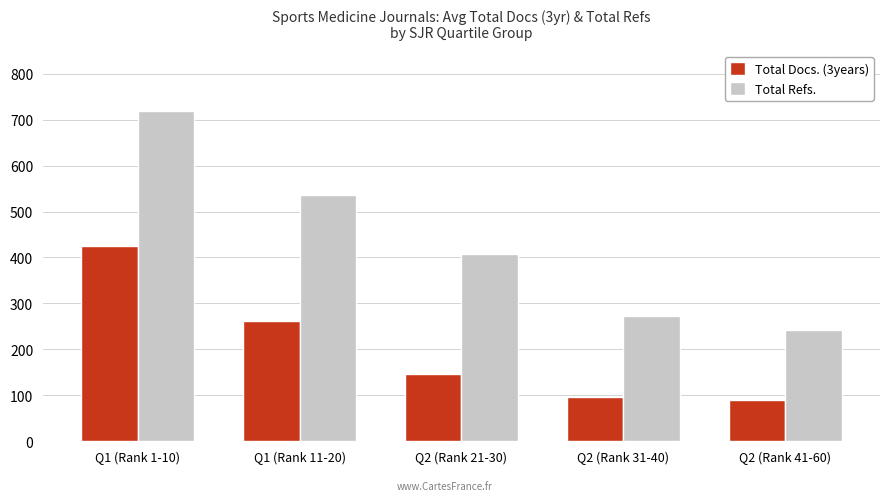

Are the bars grouped side by side (vs. stacked)?

Yes